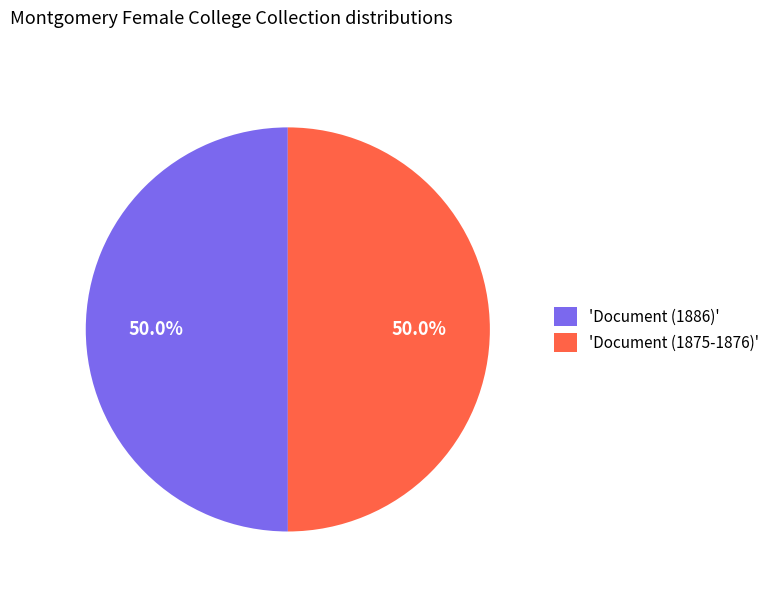

Approximately how many times larger is the value at 'Document (1886)' compared to 'Document (1875-1876)'?

1.0